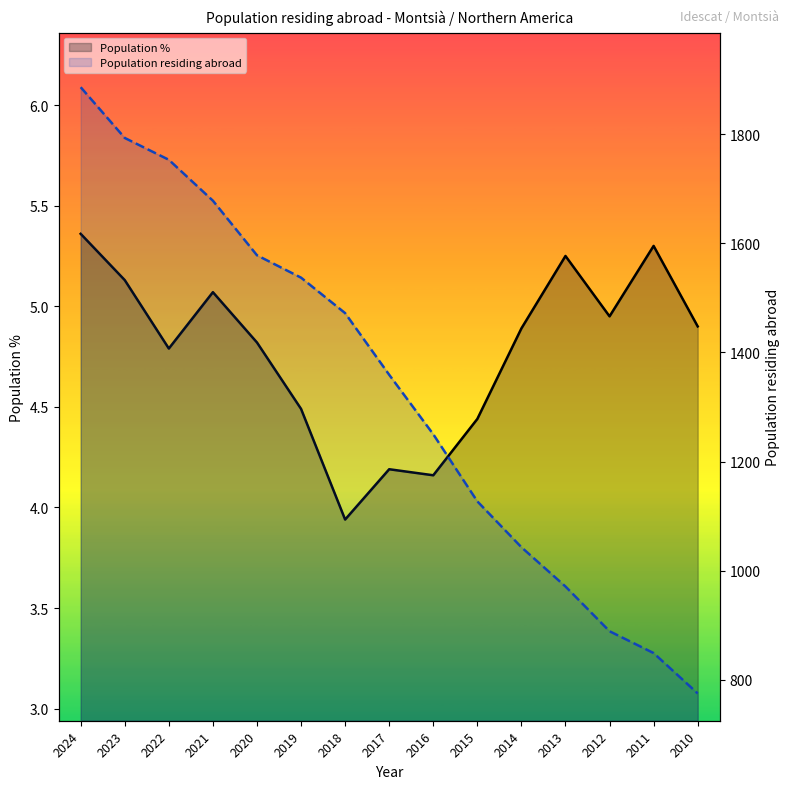

True or false: Population residing abroad has more than 2 points higher than both neighbors.

False